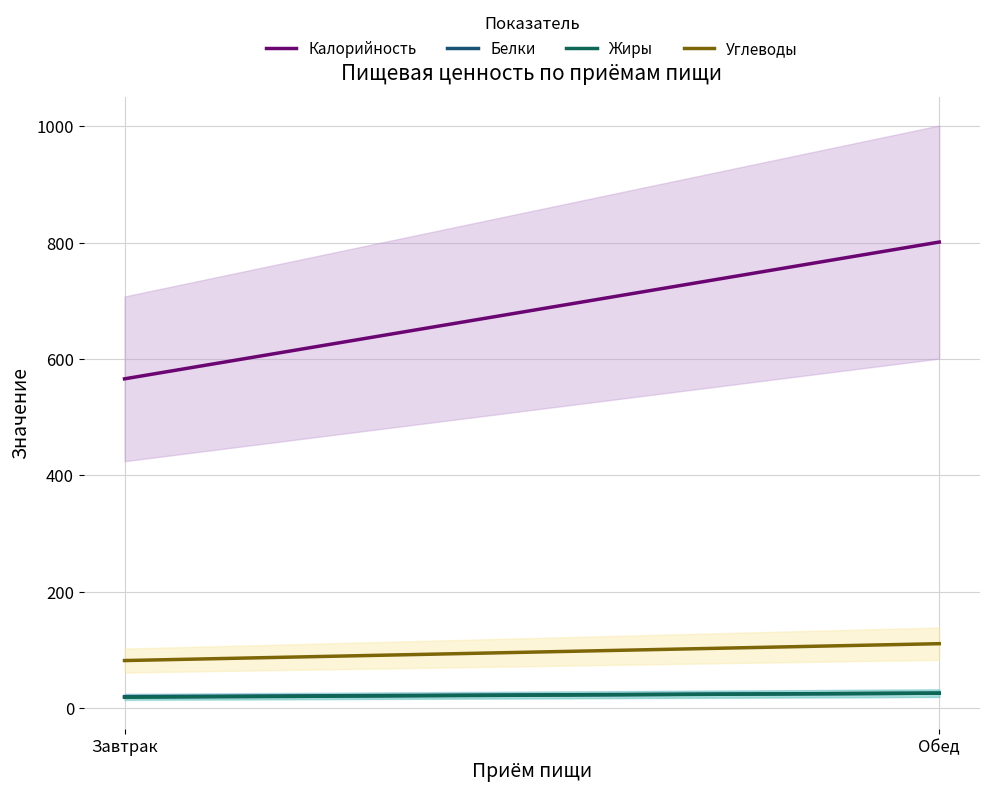

At how many categories does at least one series exceed 119?

2